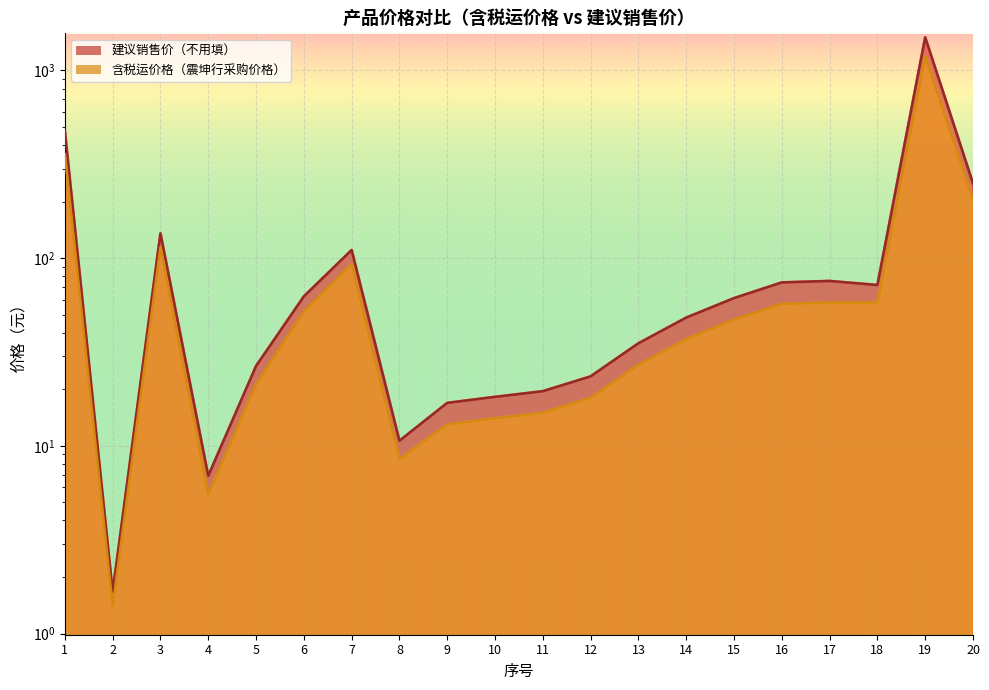

At which label does 含税运价格（震坤行采购价格） reach its peak?

19